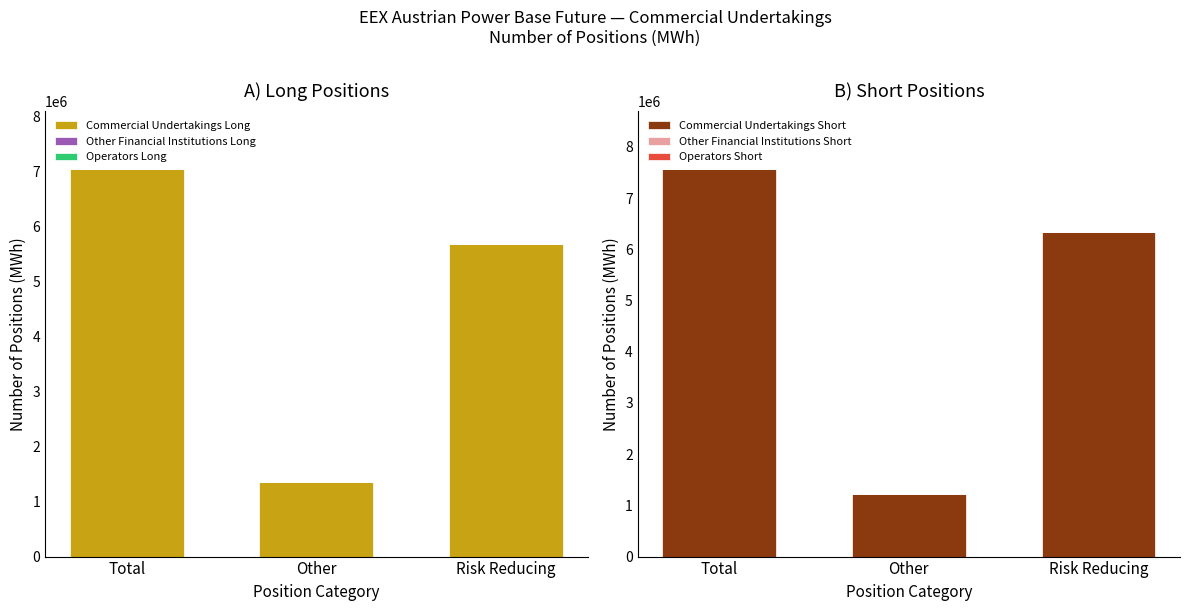

At which label is Commercial Undertakings Long closest to 4197746?

Risk Reducing